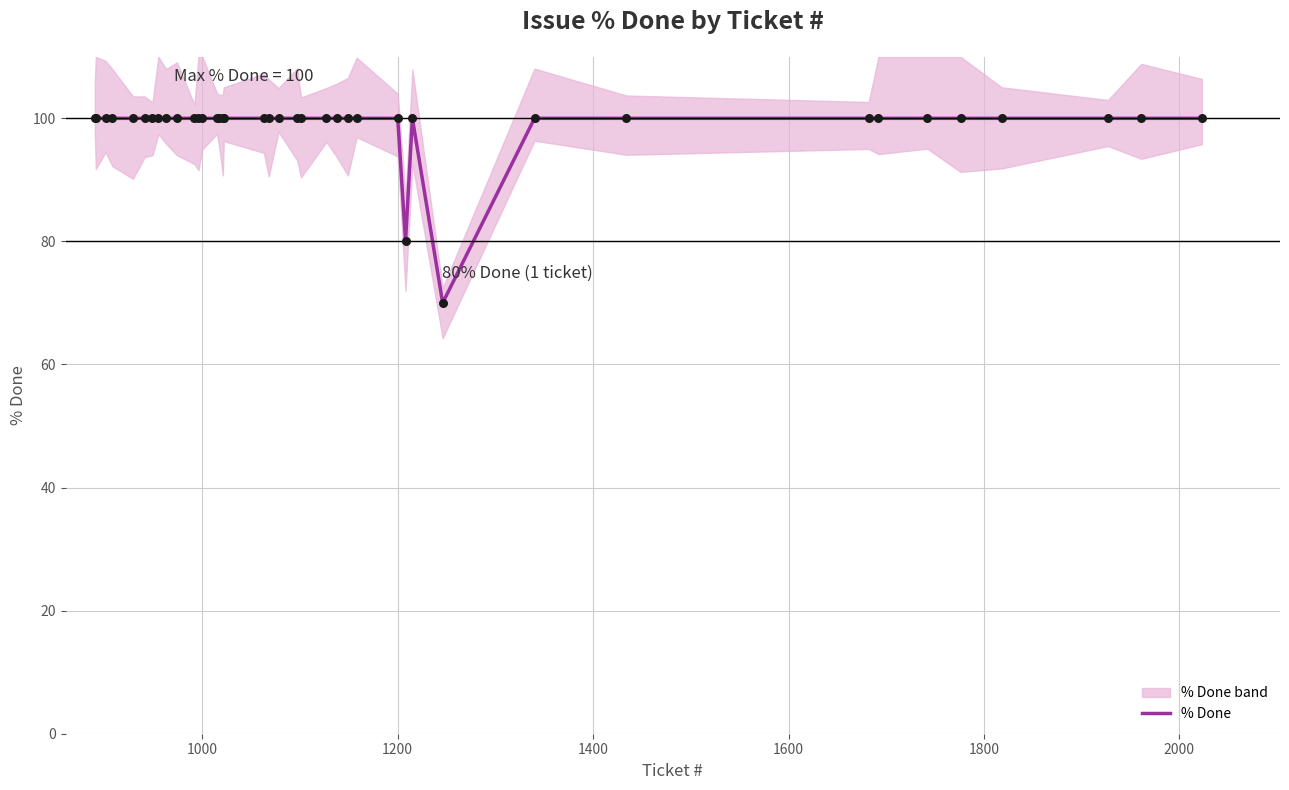

True or false: % Done has a value of 100 at 1200.

True